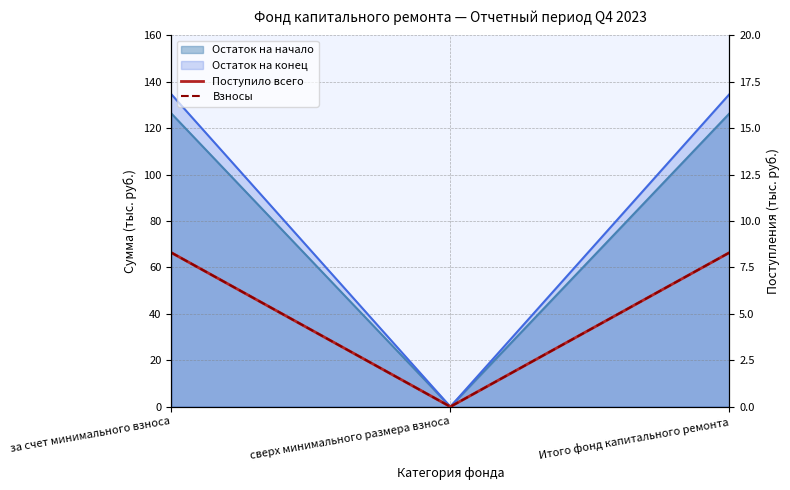

Is it true that Взносы equals 11.6 at Итого фонд капитального ремонта?

False